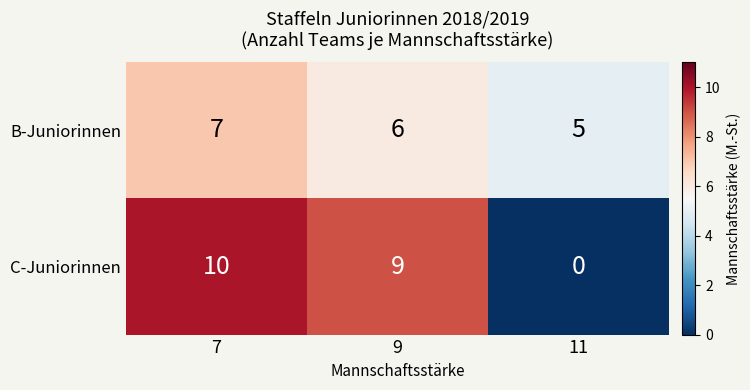

What is the spread (max minus min) of values at 11?

5